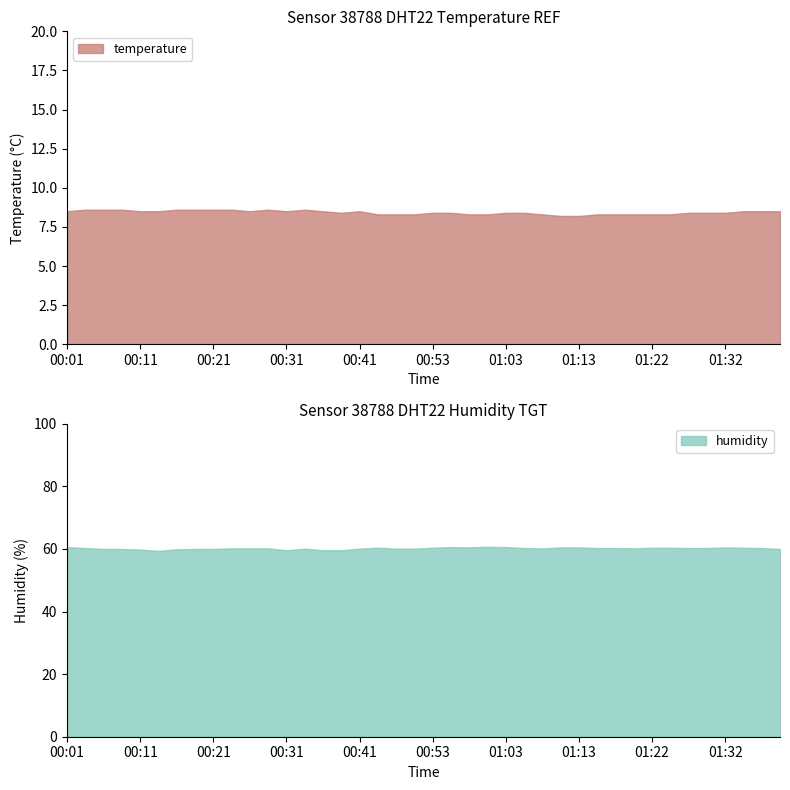

How many lines are shown in the chart?

2